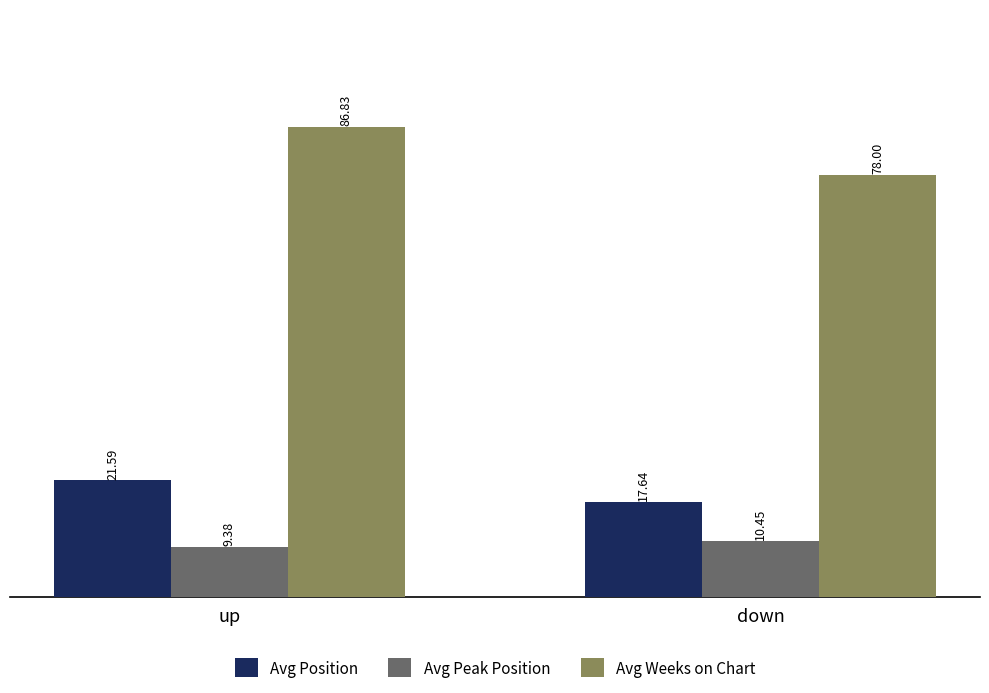

What is the label of the 1st bar from the right?

down